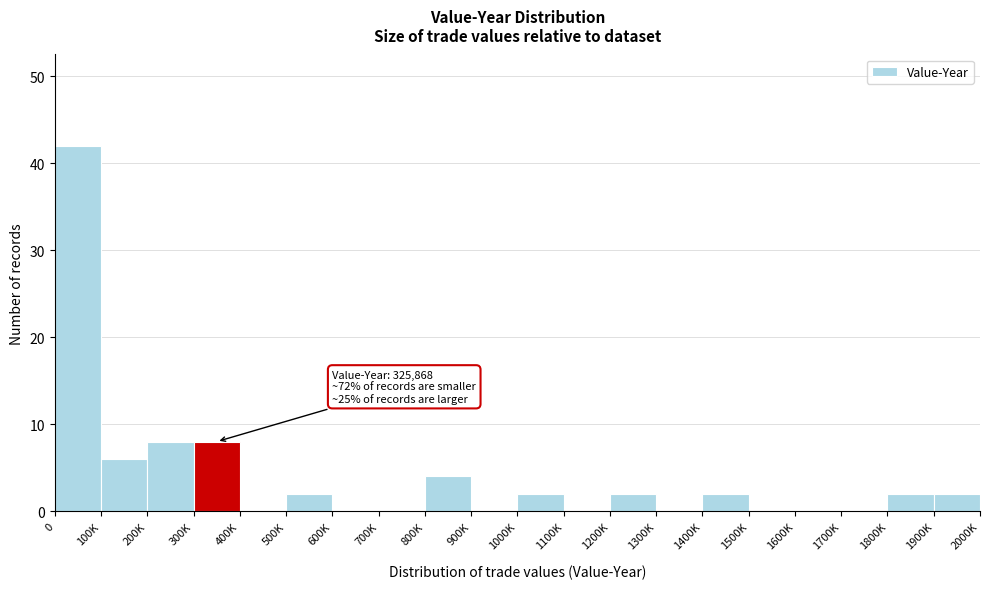

Reading right to left, extract all data points from this chart.

1900K=2	1800K=2	1700K=0	1600K=0	1500K=0	1400K=2	1300K=0	1200K=2	1100K=0	1000K=2	900K=0	800K=4	700K=0	600K=0	500K=2	400K=0	300K=8	200K=8	100K=6	0=42